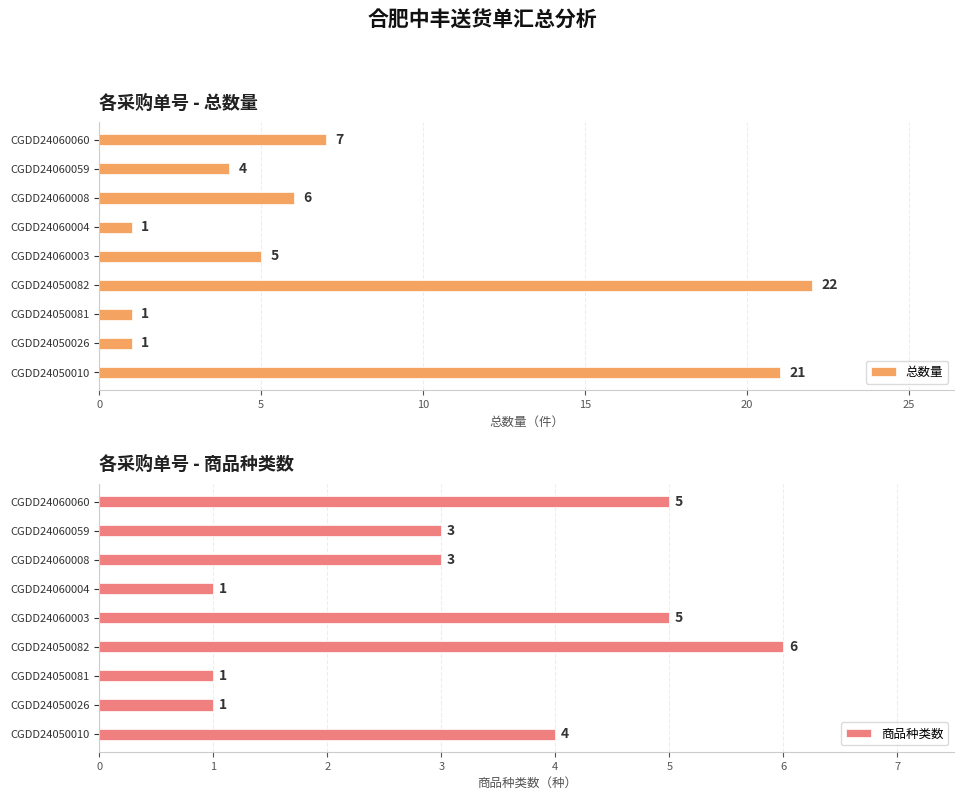

What is the maximum value for 商品种类数?

6